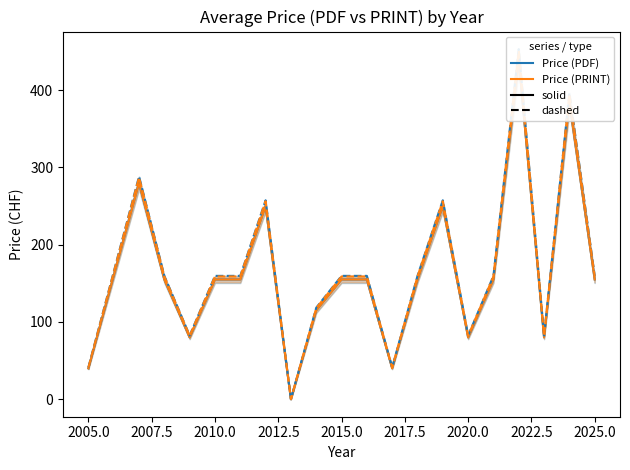

True or false: Price (PDF) - solid and Price (PRINT) - dashed intersect in this chart.

False